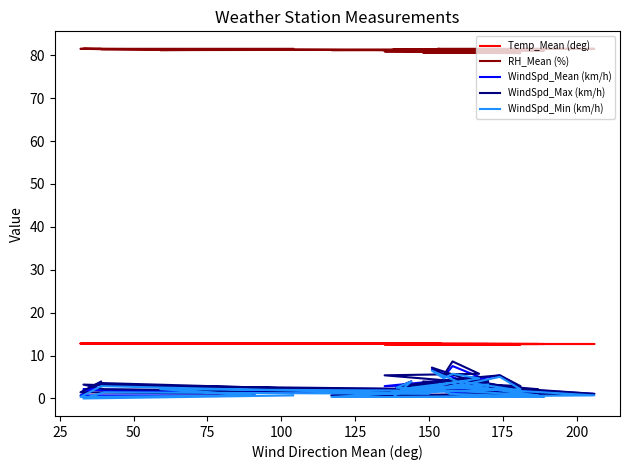

True or false: Temp_Mean (deg) has more than 1 points higher than both neighbors.

False